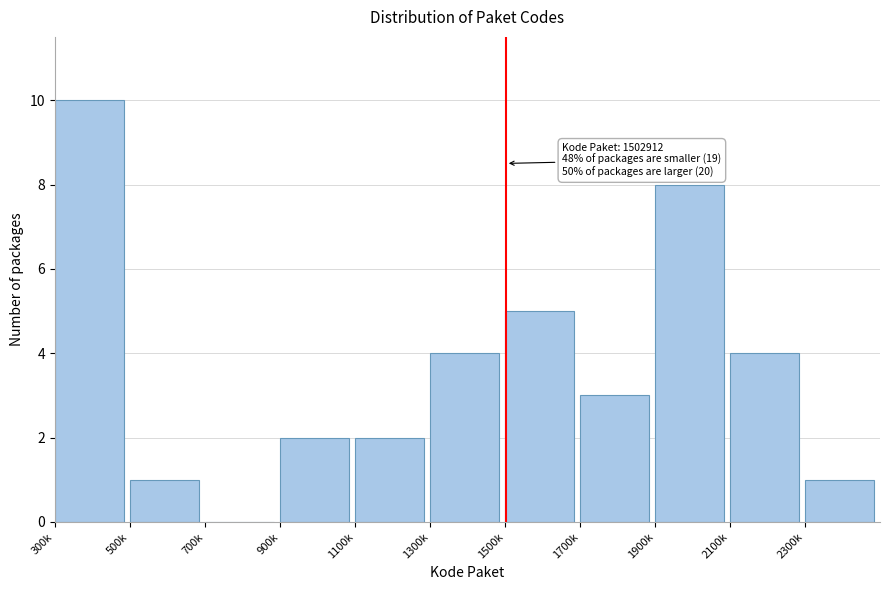

Reading right to left, list all the values displayed in this chart.

2300k=1	2100k=4	1900k=8	1700k=3	1500k=5	1300k=4	1100k=2	900k=2	700k=0	500k=1	300k=10